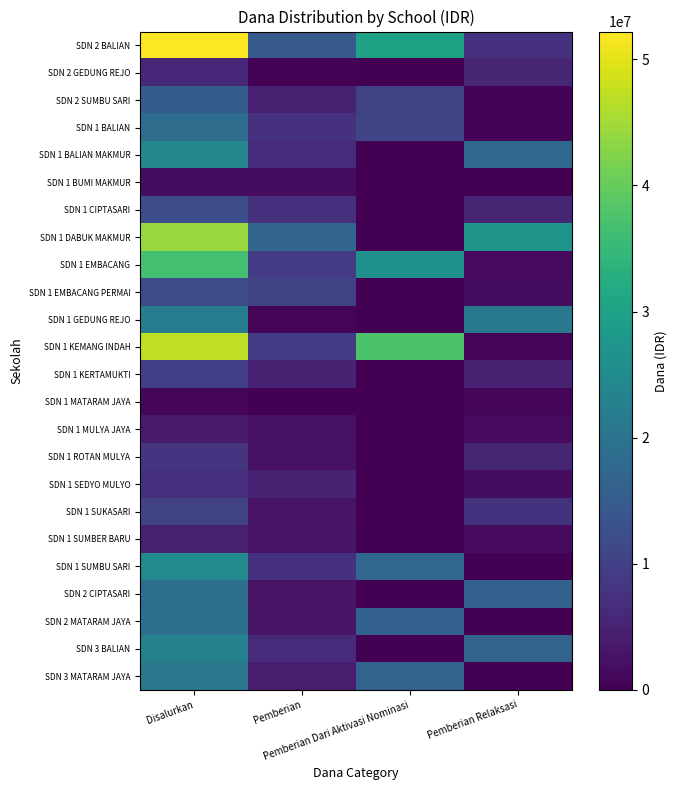

What is the difference between the highest and lowest values at Disalurkan?

51300000